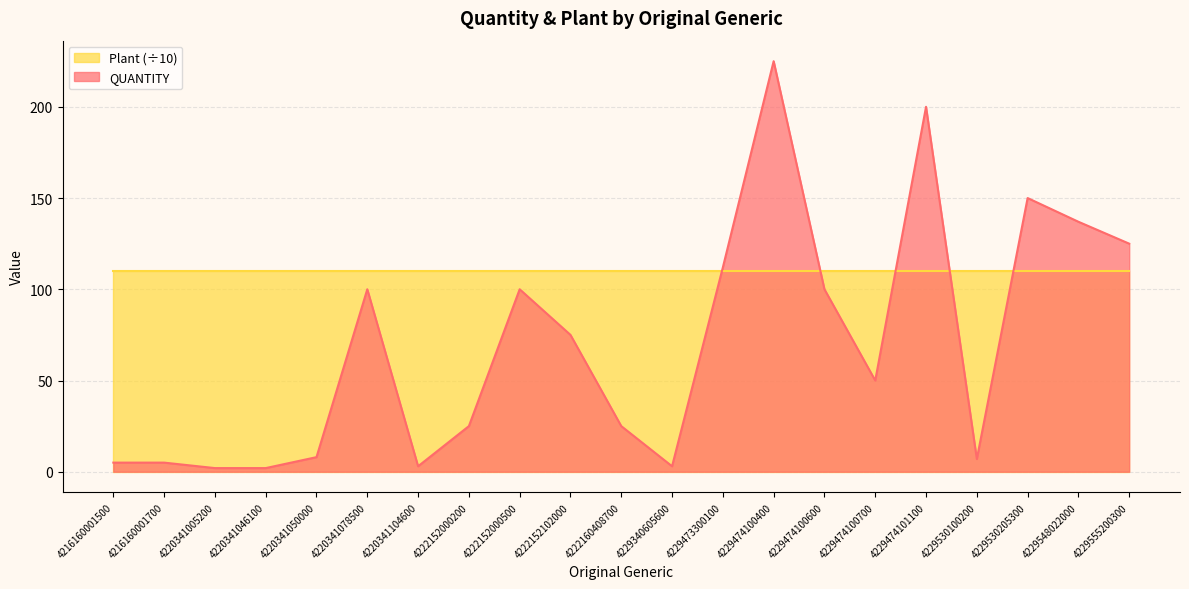

How many lines are shown in the chart?

2